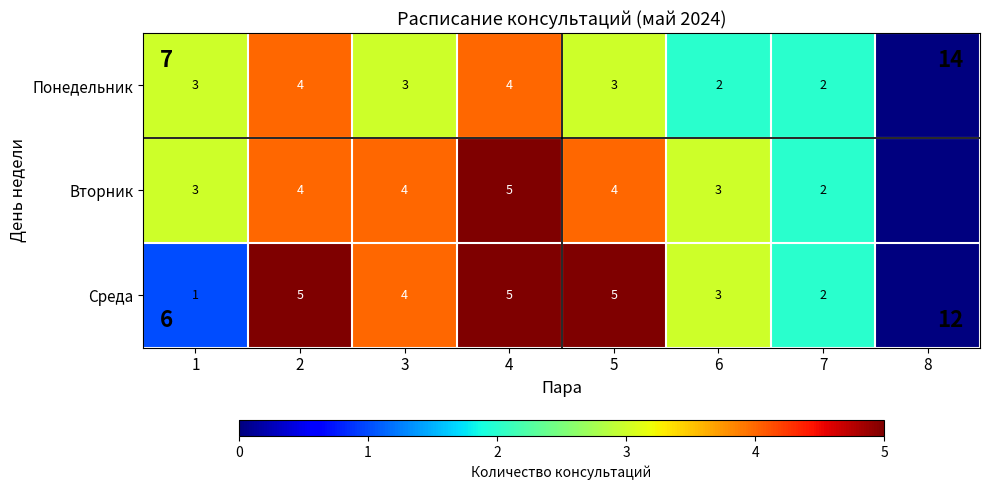

What is the total value across all series at 3?

11